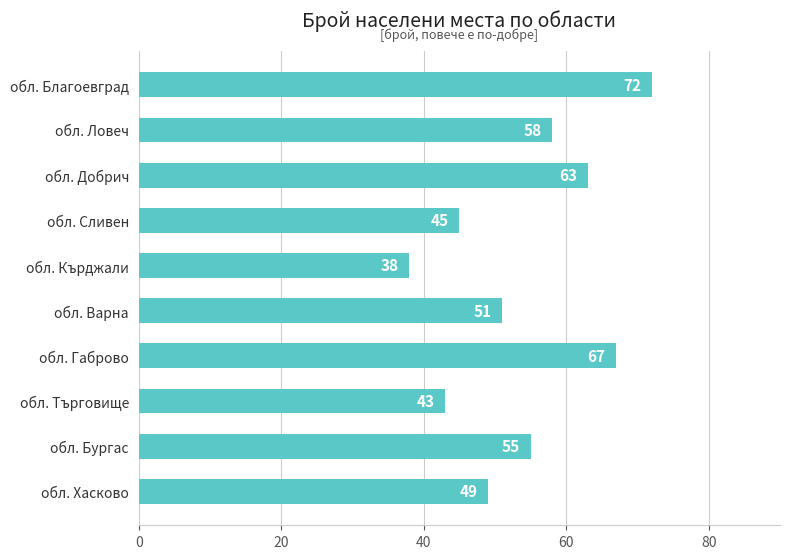

List the labels in order of value, largest first.

обл. Благоевград, обл. Габрово, обл. Добрич, обл. Ловеч, обл. Бургас, обл. Варна, обл. Хасково, обл. Сливен, обл. Търговище, обл. Кърджали